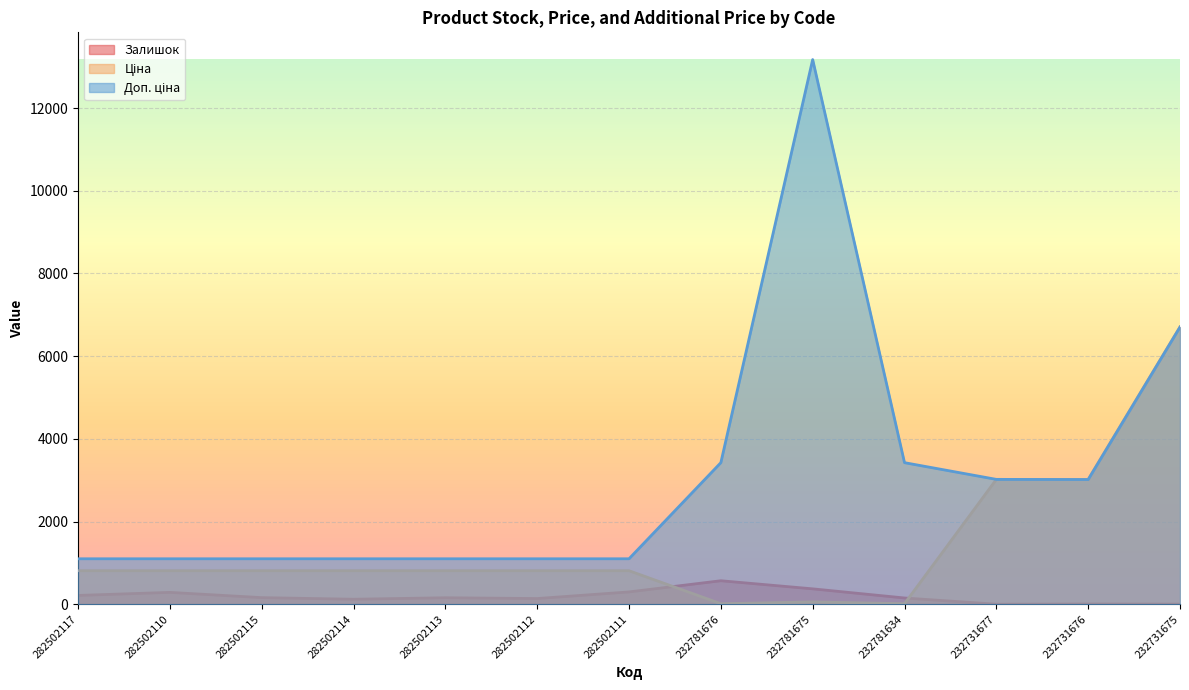

Reading left to right, what are all the values shown in this chart?

Залишок: 215.0	289.0	162.0	123.0	159.0	140.0	300.0	570.0	374.0	153.0	3.0	9.0	6.0
Ціна: 812.5	812.5	812.5	812.5	812.5	812.5	812.5	15.2	58.5	15.2	3020.9	3017.6	6705.7
Доп. ціна: 1101.1	1101.1	1101.1	1101.1	1101.1	1101.1	1101.1	3425.0	13171.5	3425.0	3021.0	3018.0	6705.7